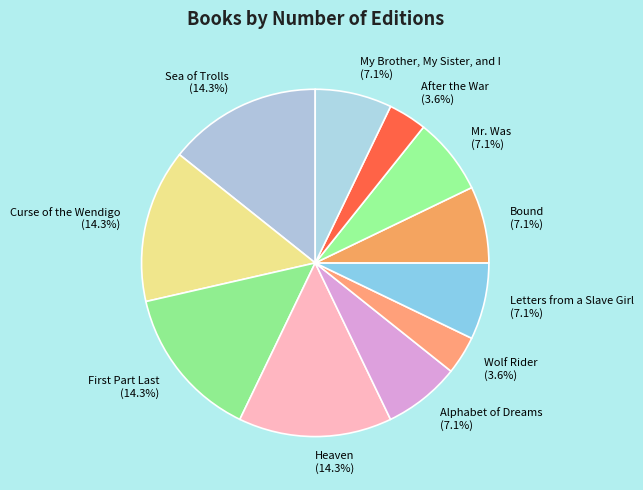

Is there a majority slice in this chart?

No